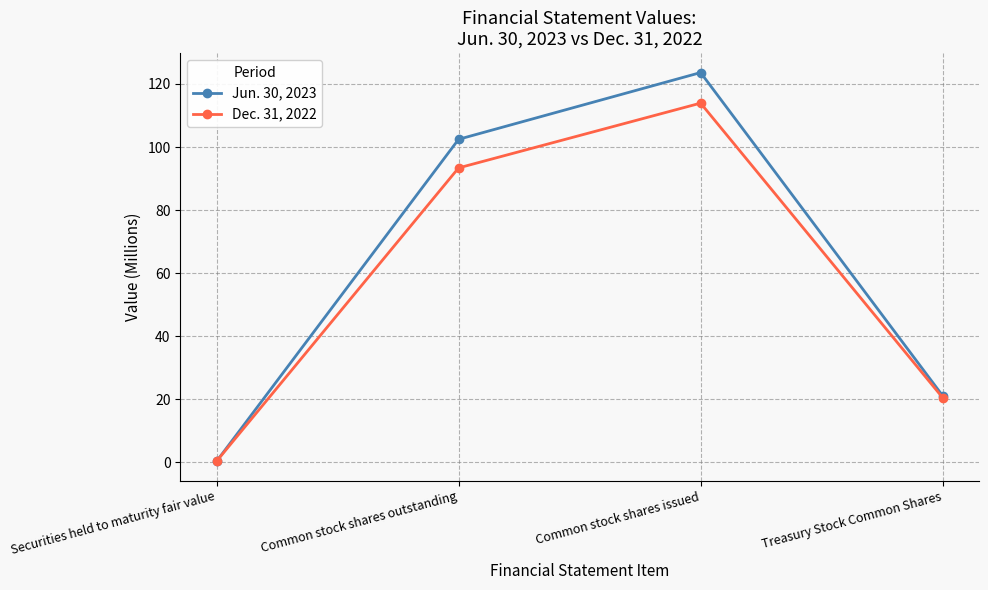

What is the label of the 1st point from the right?

Treasury Stock Common Shares